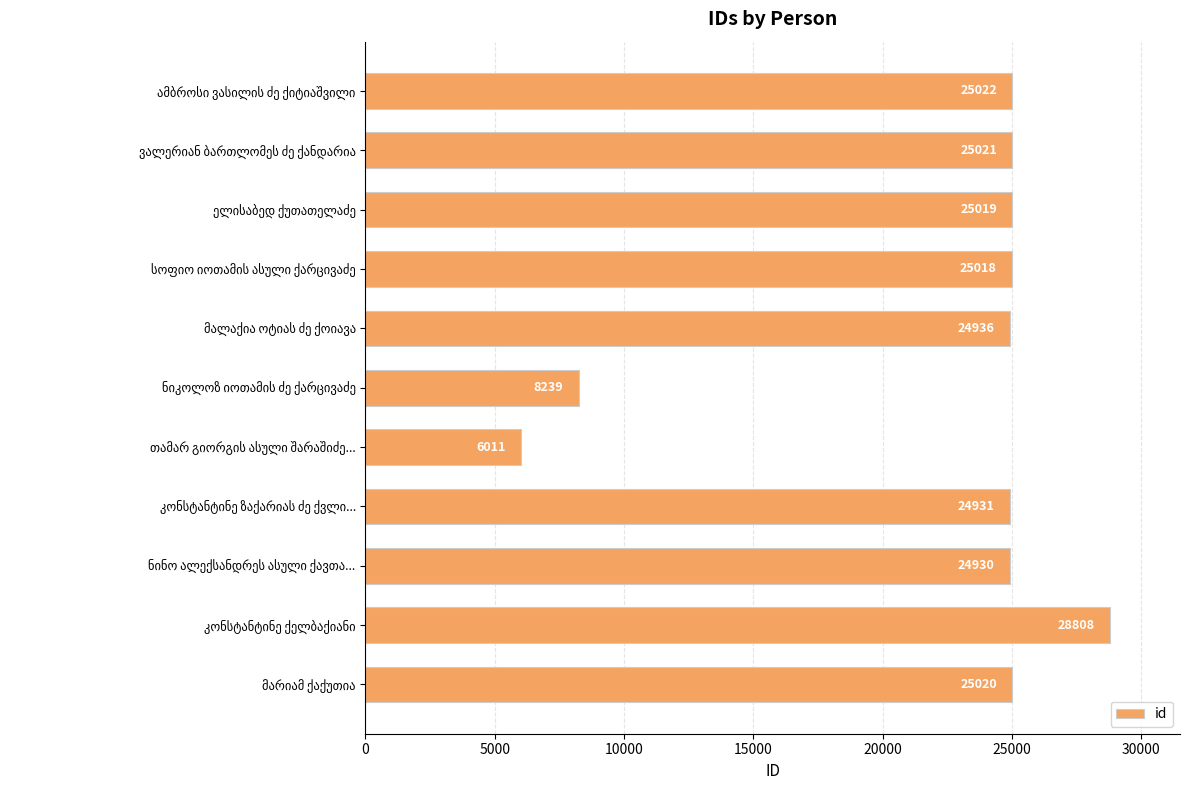

What is the minimum value shown in the chart?

6011